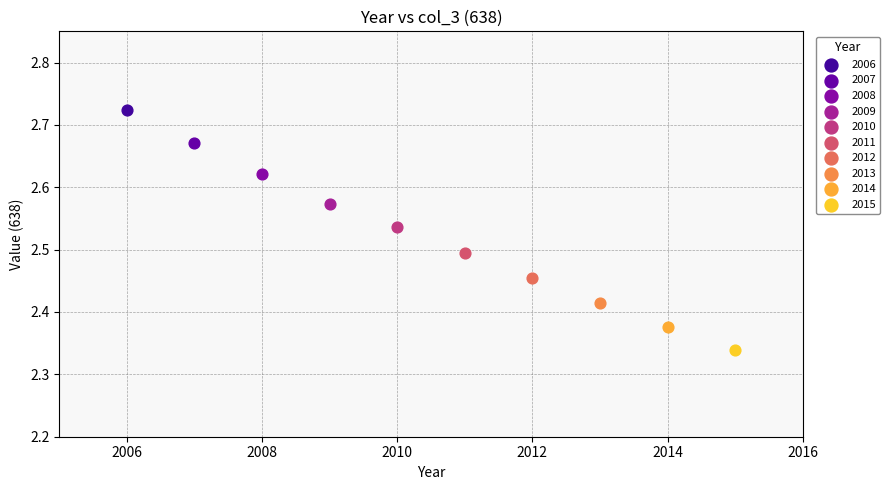

What are all the series names shown in the legend?

2006, 2007, 2008, 2009, 2010, 2011, 2012, 2013, 2014, 2015